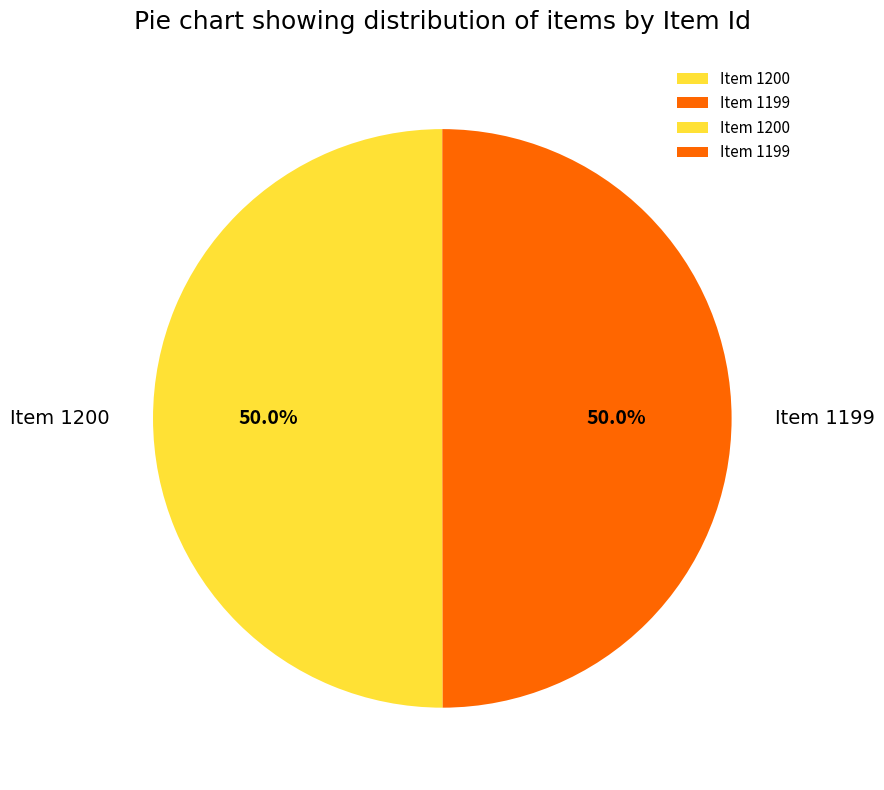

What percentage is the Item 1199 slice, to the nearest percent?

50%